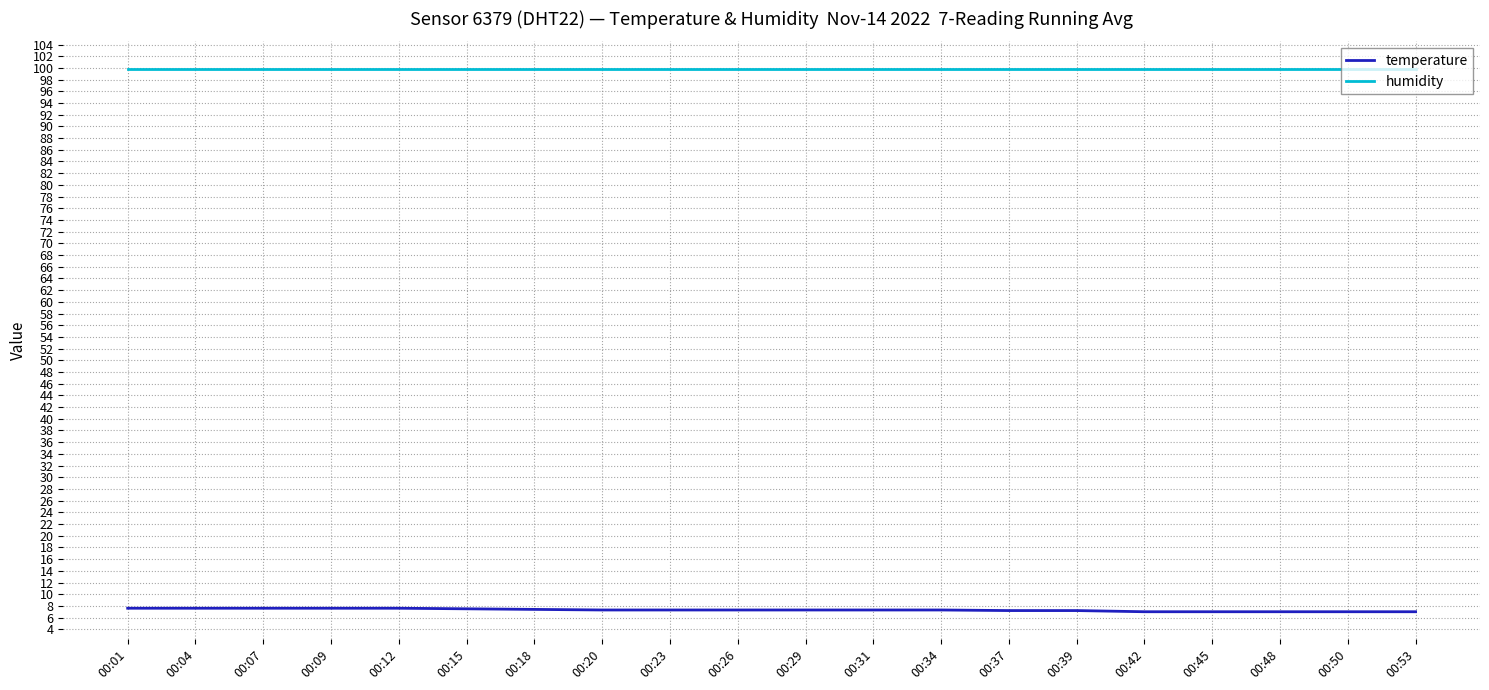

The value of humidity at 00:18 is 99.9. True or false?

True